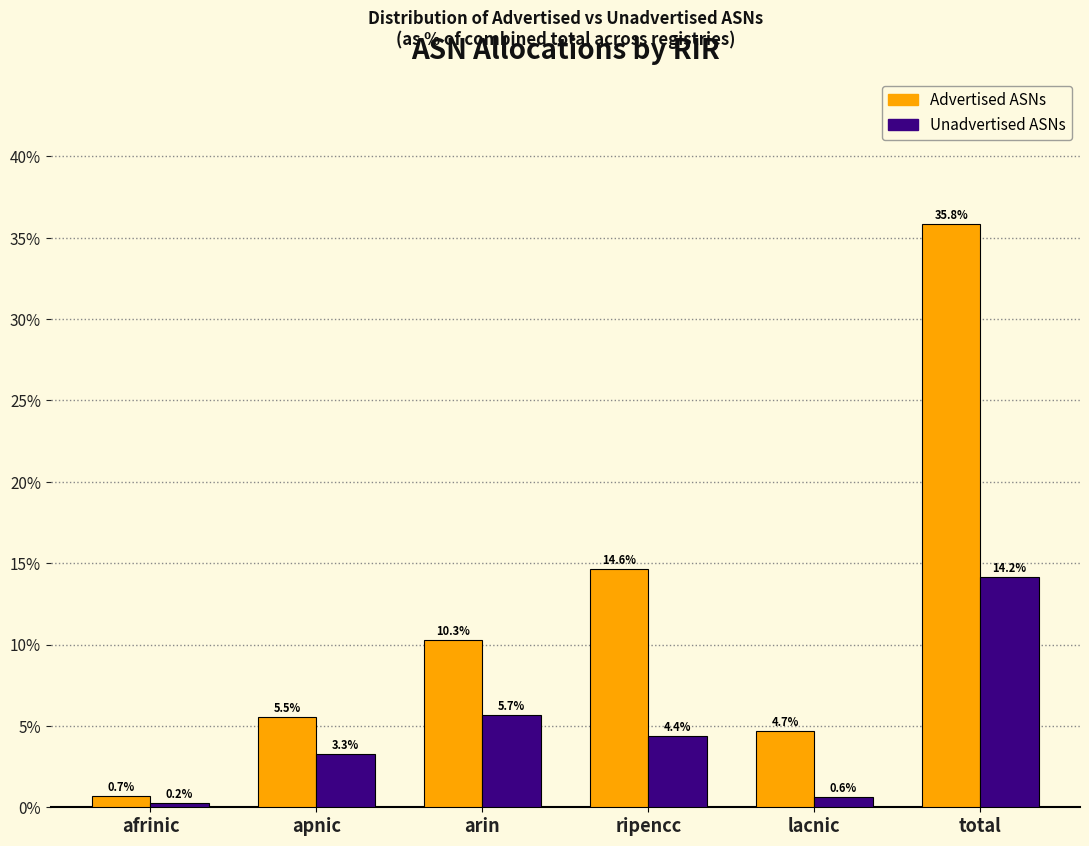

Reading right to left, extract all data points from this chart.

Advertised ASNs: 35.8	4.7	14.6	10.3	5.5	0.7
Unadvertised ASNs: 14.2	0.6	4.4	5.7	3.3	0.2